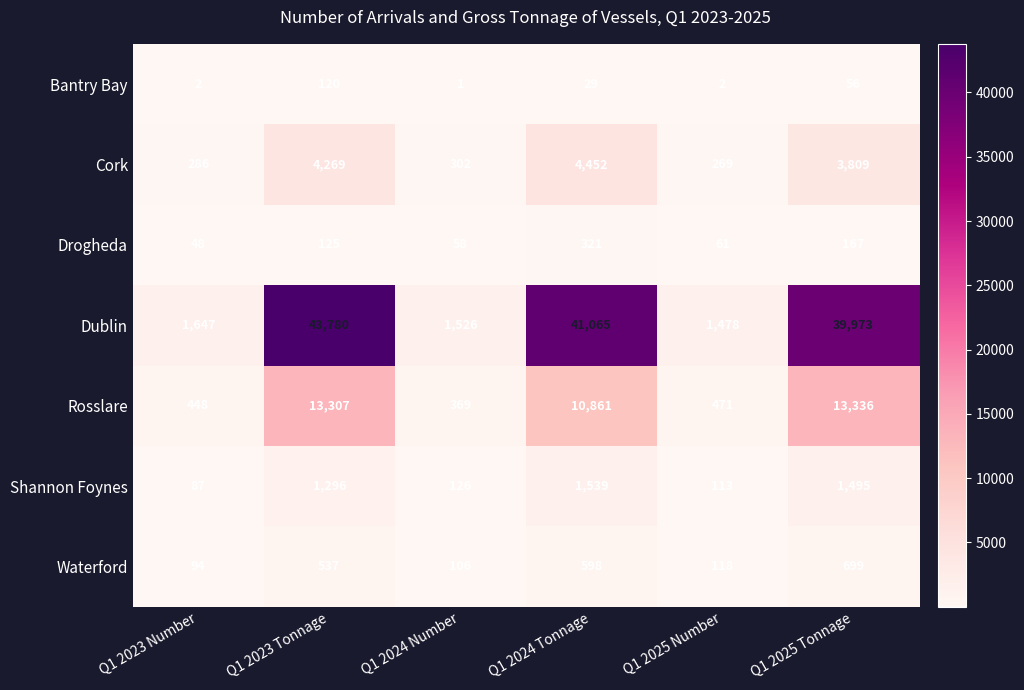

Which series changed the most between Q1 2024 Tonnage and Q1 2025 Number?

Dublin